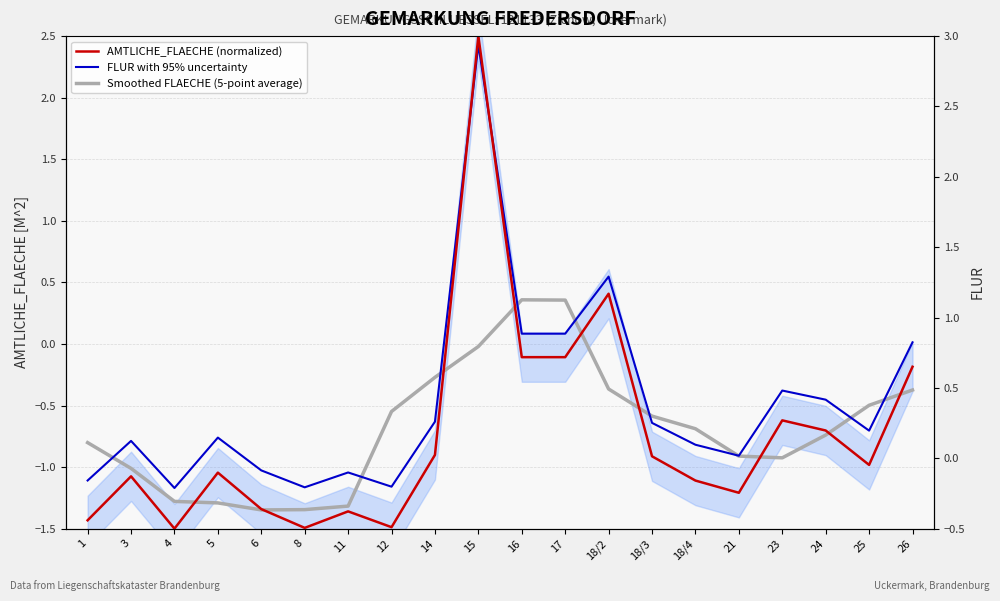

In AMTLICHE_FLAECHE (normalized), how many points are higher than both neighbors (excluding endpoints)?

6